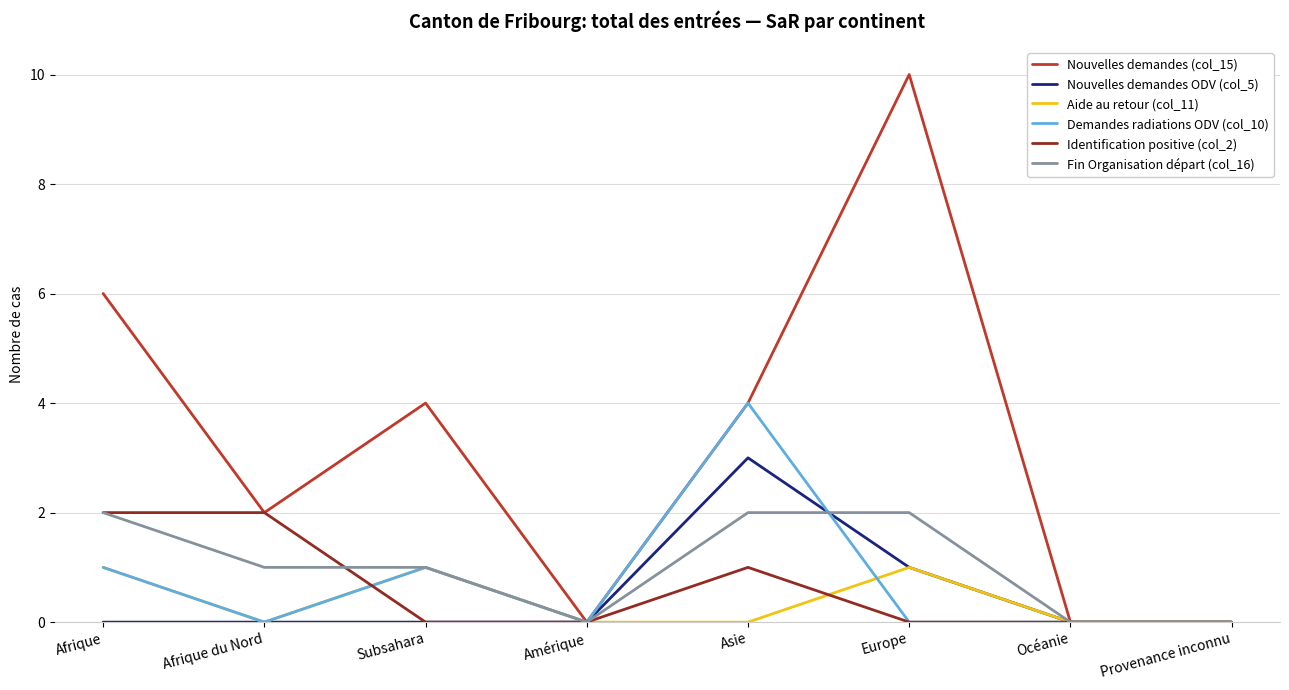

Does the chart have visible grid lines?

Yes